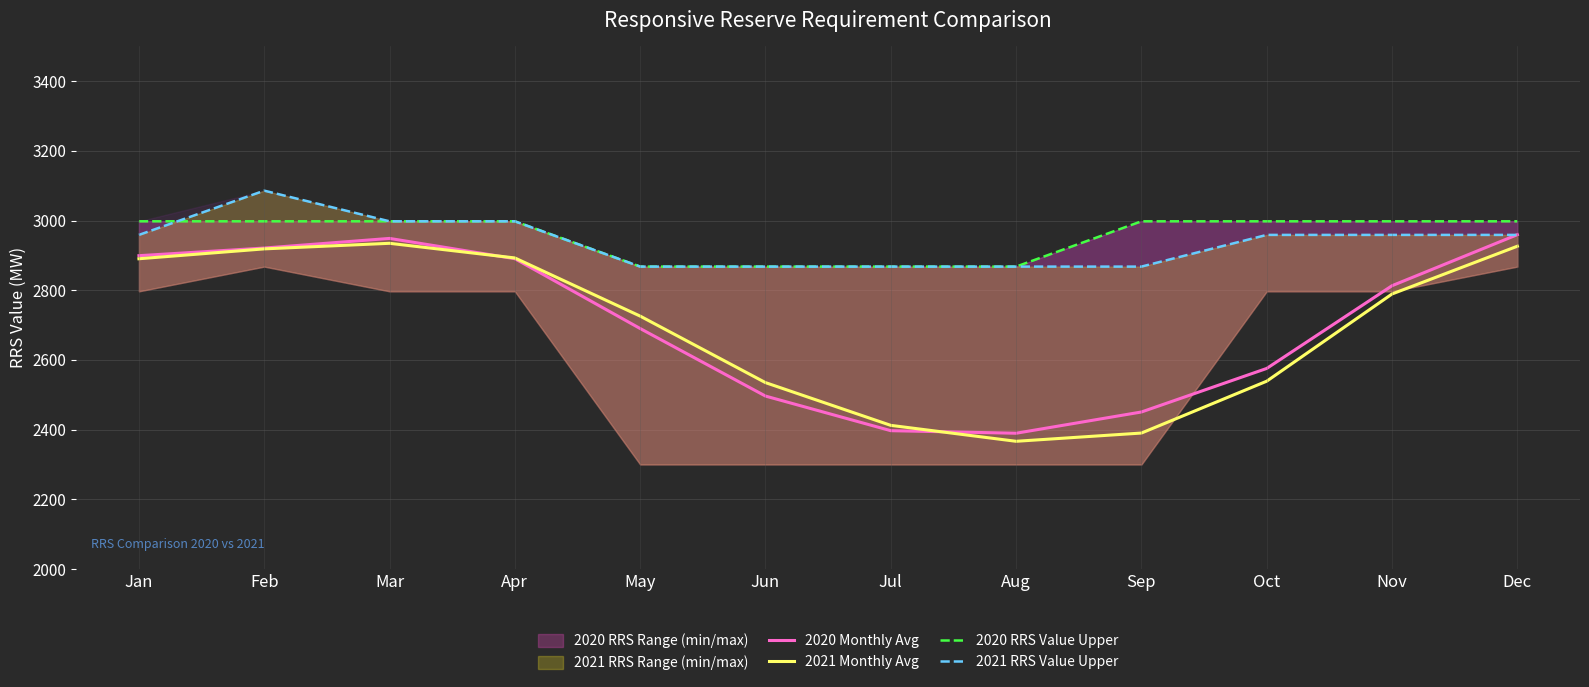

True or false: 2021 RRS Value Upper has more than 1 interior local peaks.

False